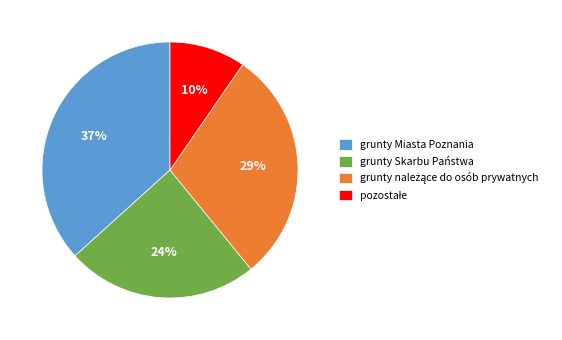

To the nearest percent, what is the difference between the largest and smallest slice percentages?

27%